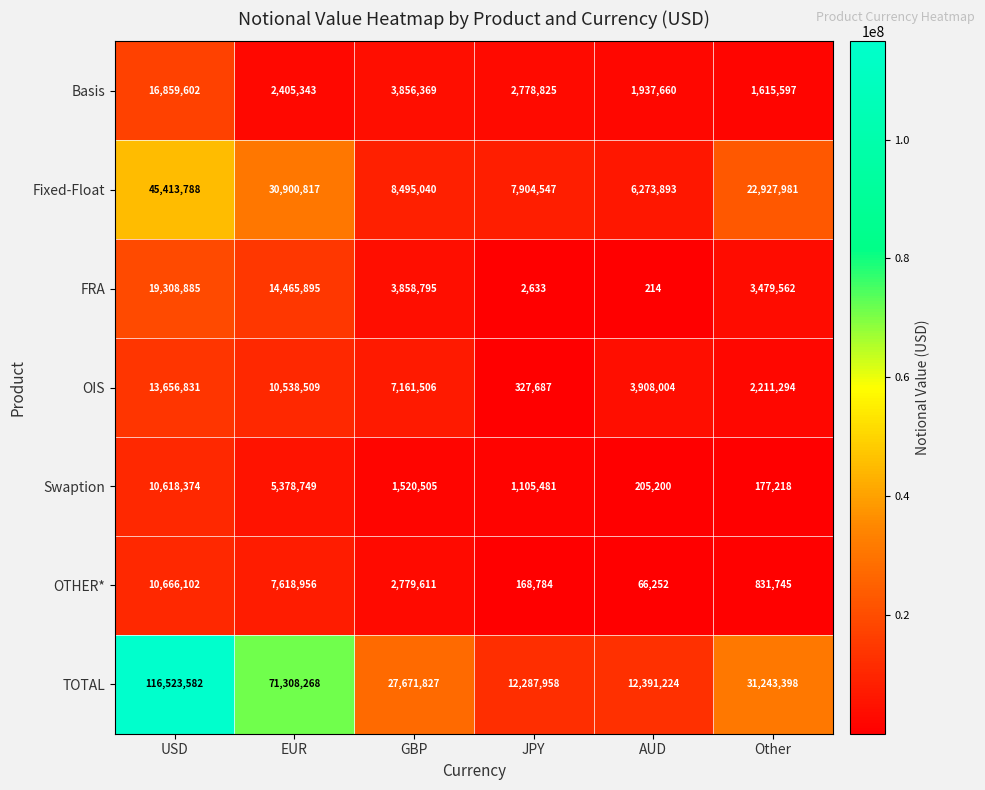

At which category is the sum across all series the highest?

USD